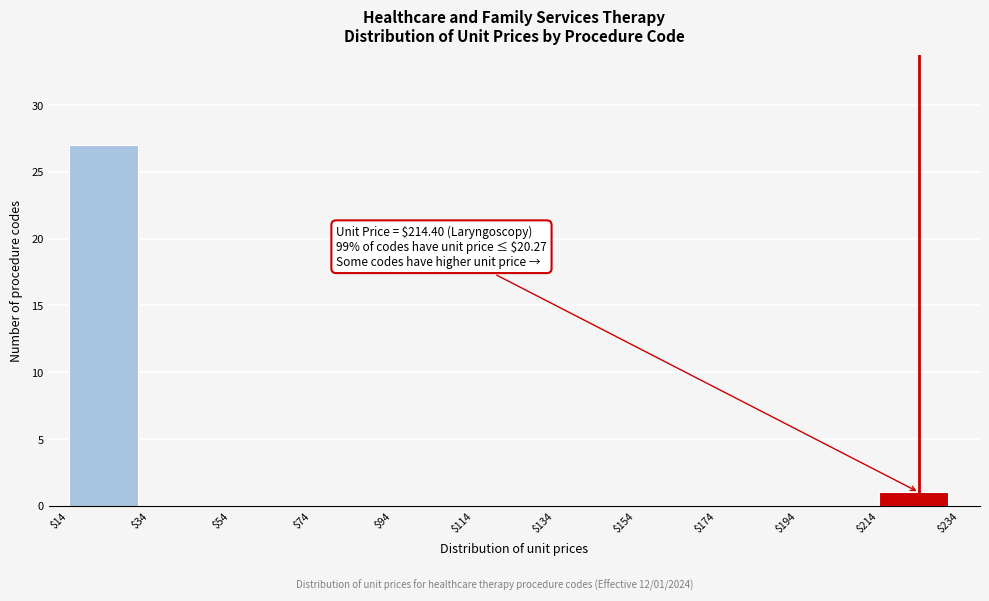

Over which range of the x-axis is the bar tallest?

$14 to $34